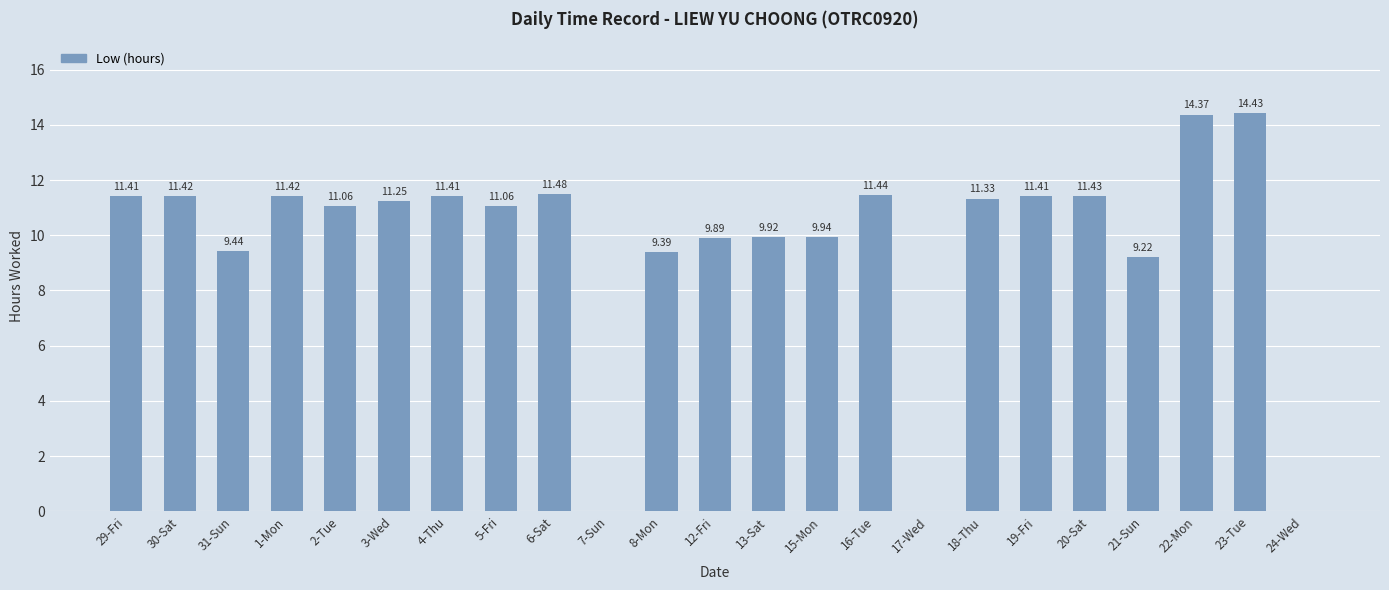

How many positive values are there?

20